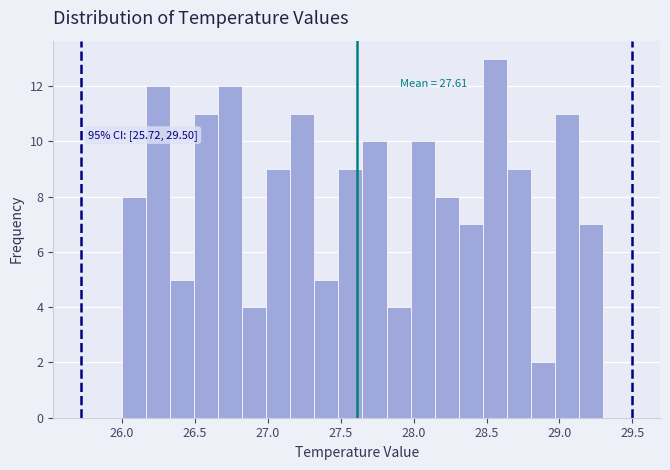

Around what value on the x-axis is the tallest bar? Give the approximate position of its centre, as read against the axis.

28.55